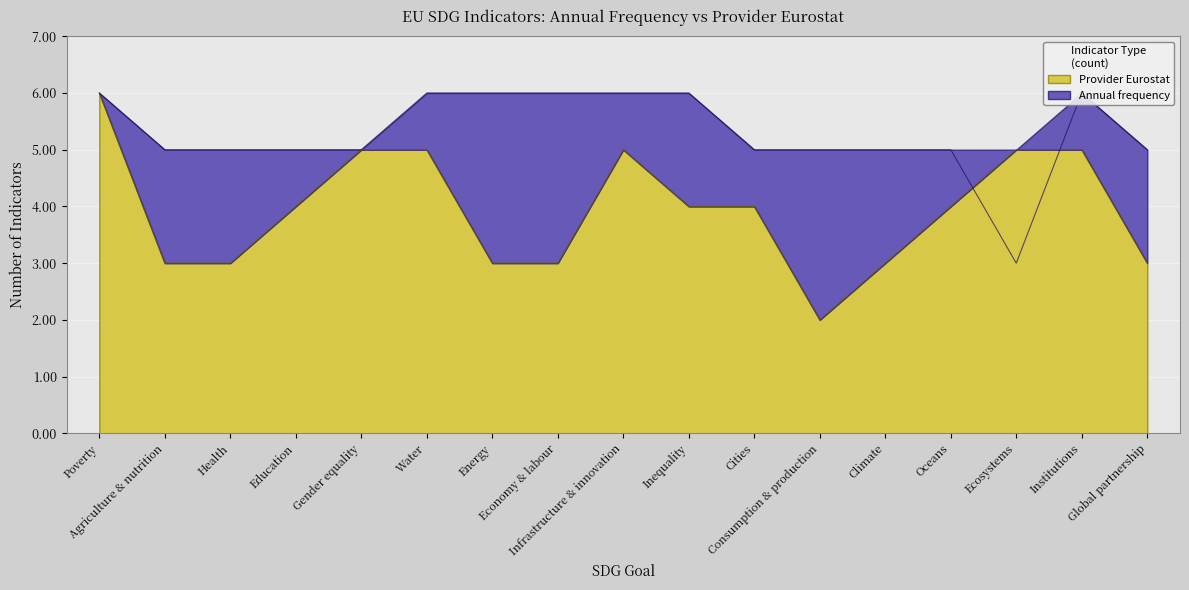

Between which two adjacent categories do Provider Eurostat and Annual frequency first intersect?

Oceans and Ecosystems